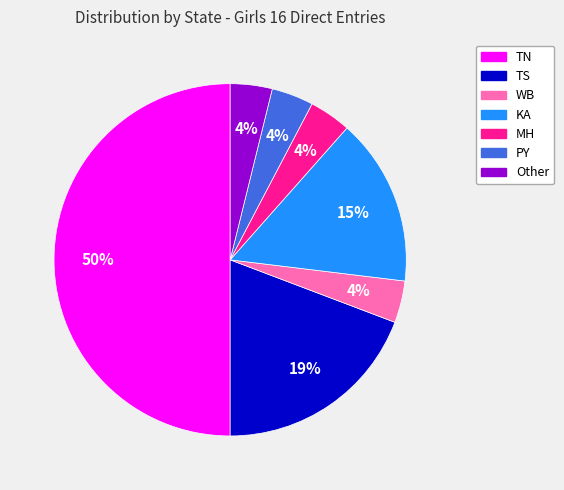

To the nearest percent, what is the difference between the largest and smallest slice percentages?

46%